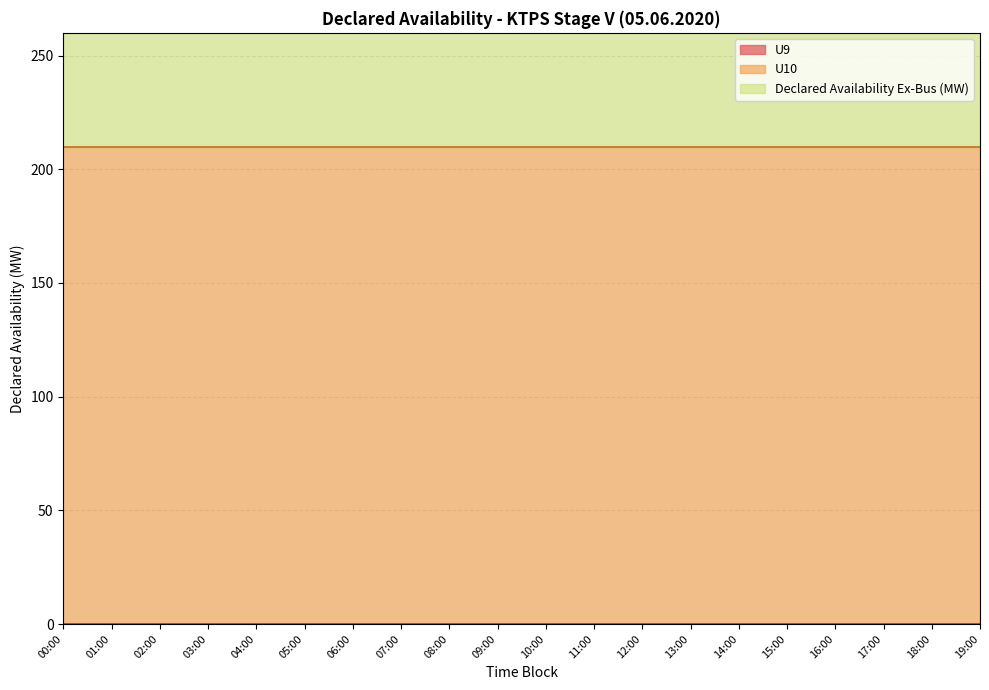

Reading left to right, list all the values displayed in this chart.

U9: 00:00=0	01:00=0	02:00=0	03:00=0	04:00=0	05:00=0	06:00=0	07:00=0	08:00=0	09:00=0	10:00=0	11:00=0	12:00=0	13:00=0	14:00=0	15:00=0	16:00=0	17:00=0	18:00=0	19:00=0
U10: 00:00=210	01:00=210	02:00=210	03:00=210	04:00=210	05:00=210	06:00=210	07:00=210	08:00=210	09:00=210	10:00=210	11:00=210	12:00=210	13:00=210	14:00=210	15:00=210	16:00=210	17:00=210	18:00=210	19:00=210
Declared Availability Ex-Bus (MW): 00:00=210	01:00=210	02:00=210	03:00=210	04:00=210	05:00=210	06:00=210	07:00=210	08:00=210	09:00=210	10:00=210	11:00=210	12:00=210	13:00=210	14:00=210	15:00=210	16:00=210	17:00=210	18:00=210	19:00=210